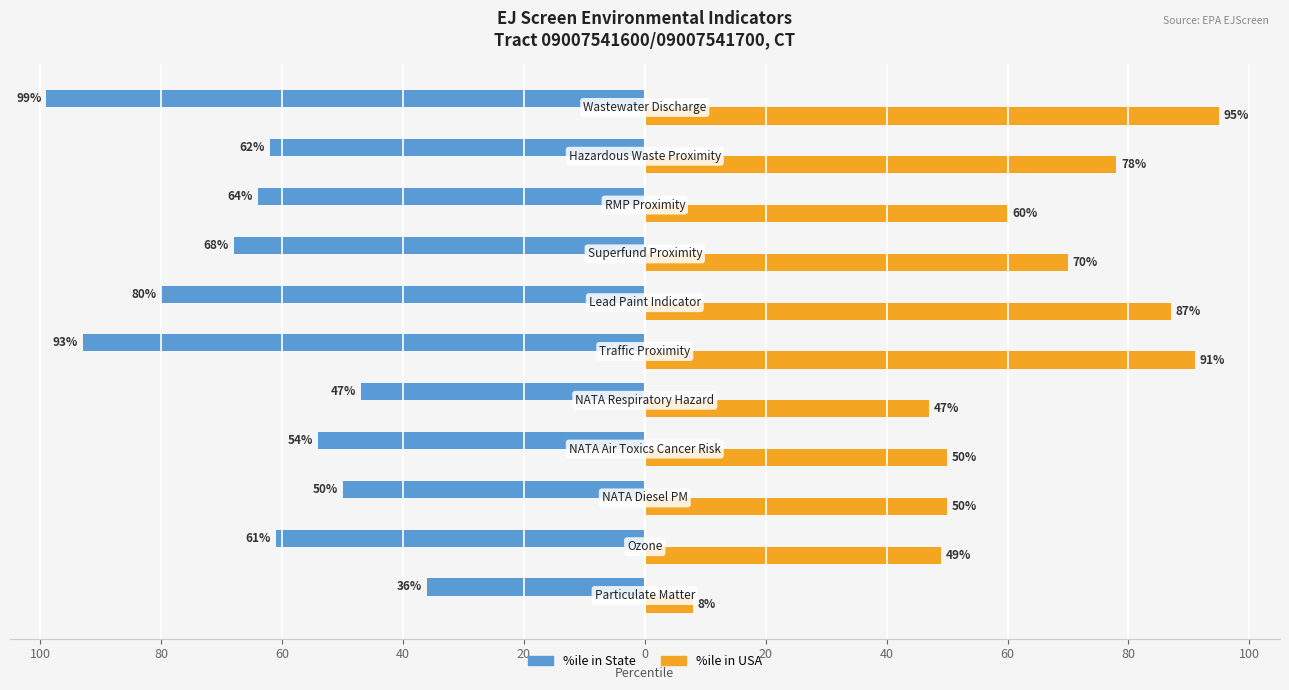

What are all the series names shown in the legend?

%ile in State, %ile in USA